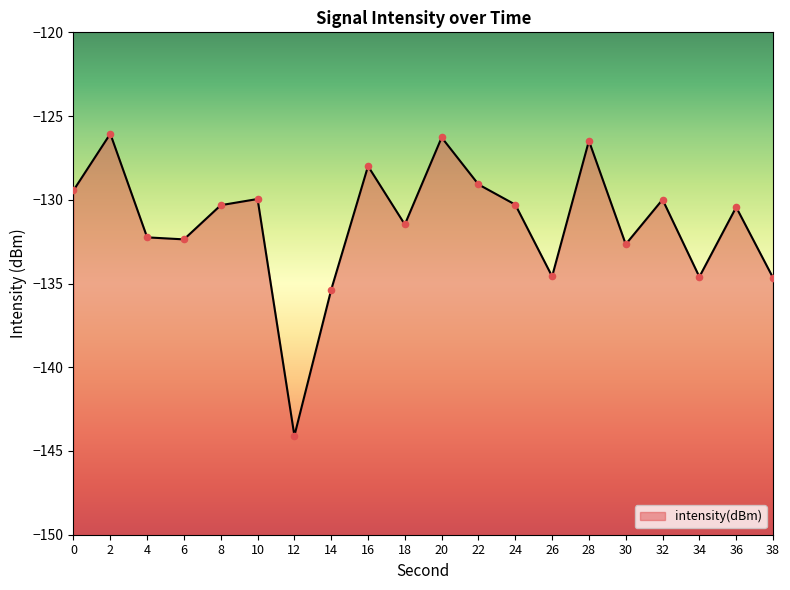

Between 18 and 2, which is larger?

2